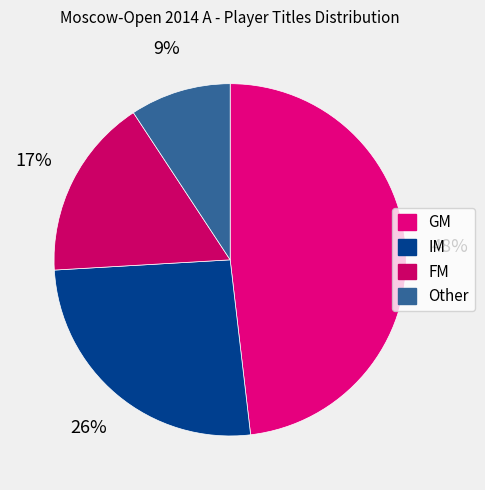

Rank the categories by value from lowest to highest.

Other, FM, IM, GM